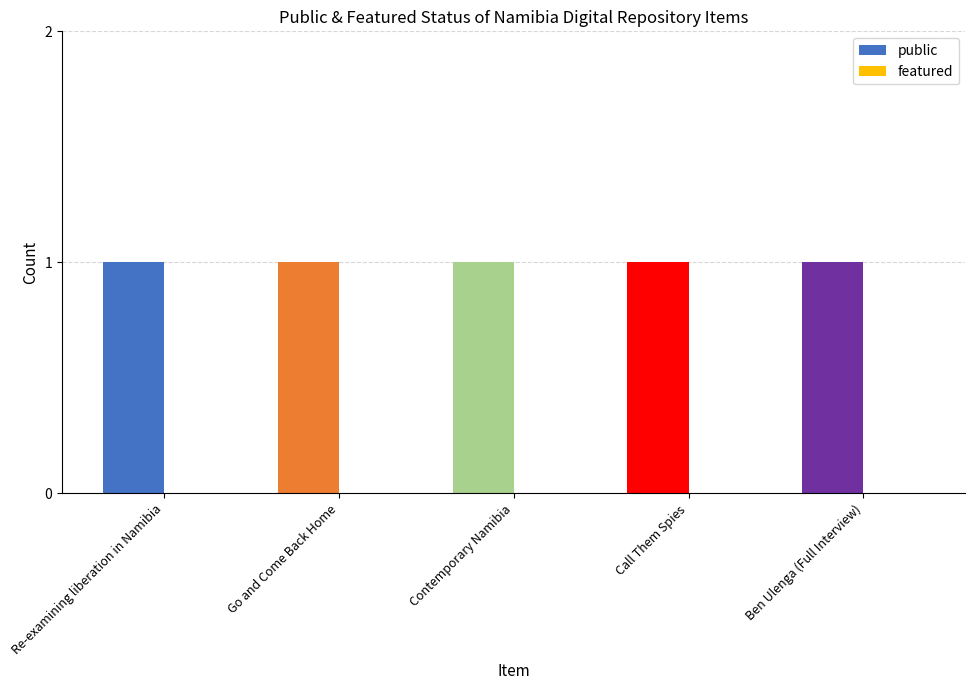

At Contemporary Namibia, list the series in order from smallest to largest.

featured, public